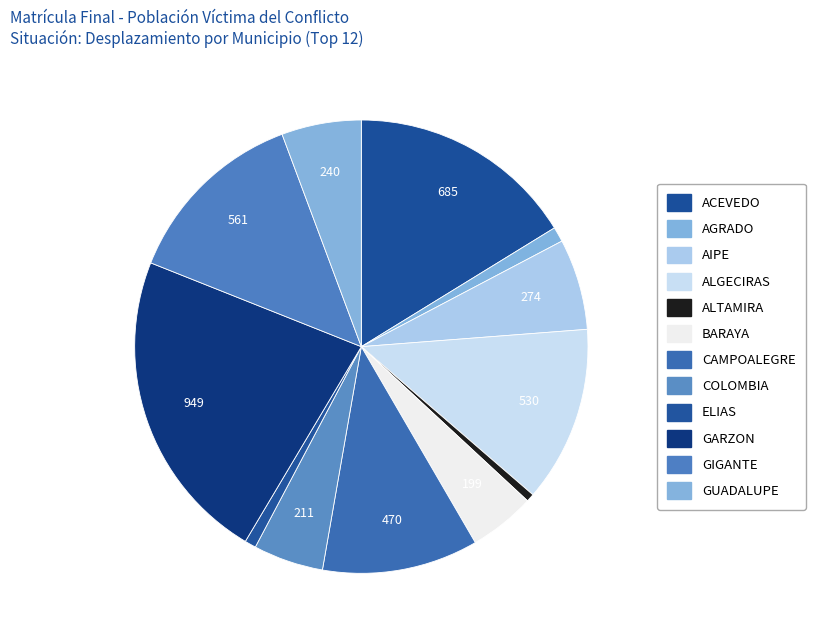

How many segments does this pie chart have?

12